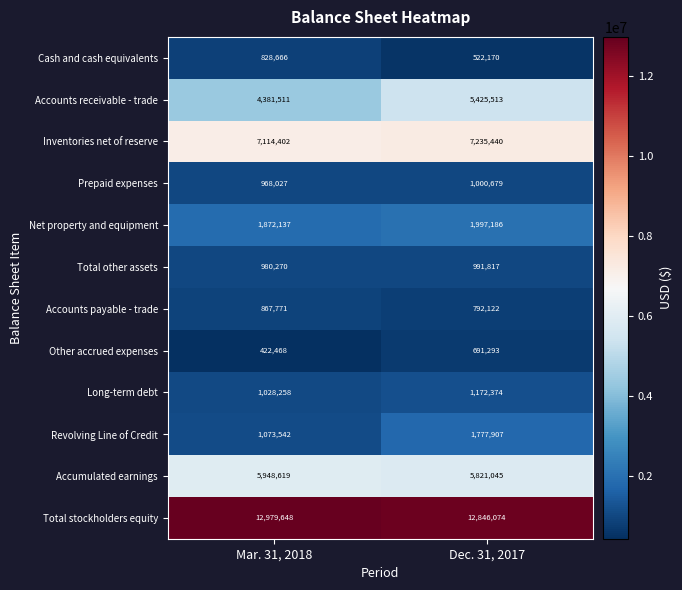

Which label corresponds to the smallest value in the chart?

Mar. 31, 2018